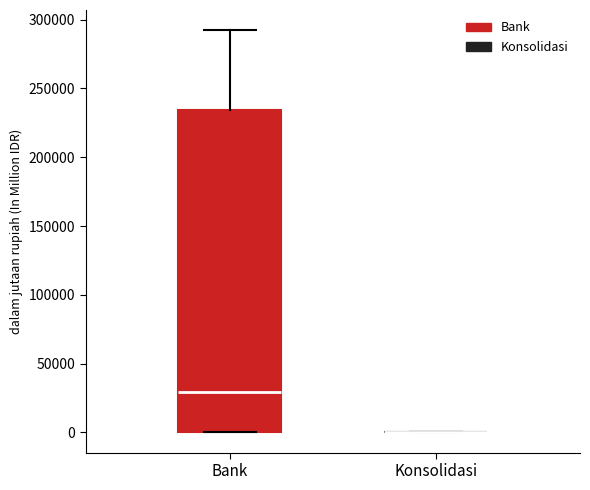

Comparing the boxes themselves (not the whiskers), which one is the tallest?

Bank